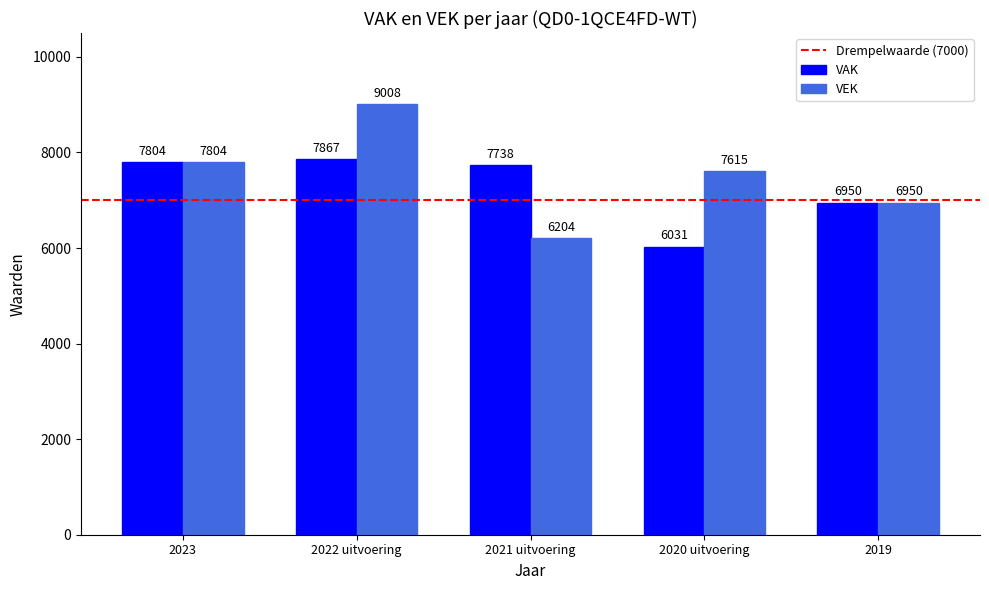

Which series has the largest total across all categories?

VEK